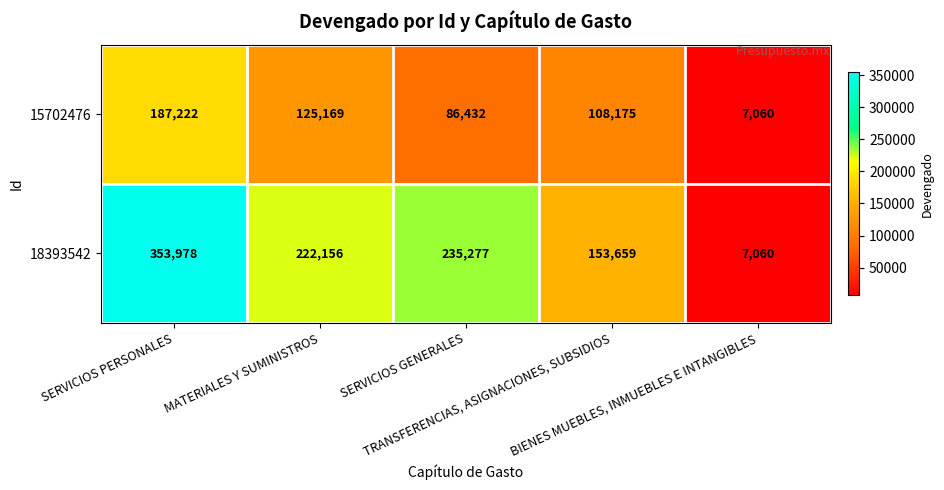

Which series has the largest range (max minus min)?

18393542